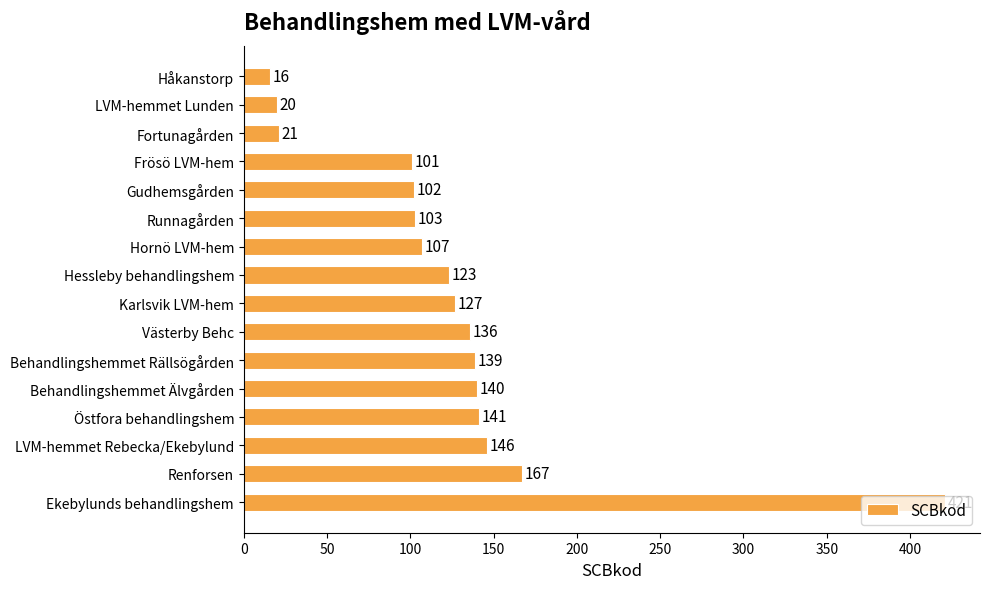

Rank the categories by value from highest to lowest.

Ekebylunds behandlingshem, Renforsen, LVM-hemmet Rebecka/Ekebylund, Östfora behandlingshem, Behandlingshemmet Älvgården, Behandlingshemmet Rällsögården, Västerby Behc, Karlsvik LVM-hem, Hessleby behandlingshem, Hornö LVM-hem, Runnagården, Gudhemsgården, Frösö LVM-hem, Fortunagården, LVM-hemmet Lunden, Håkanstorp